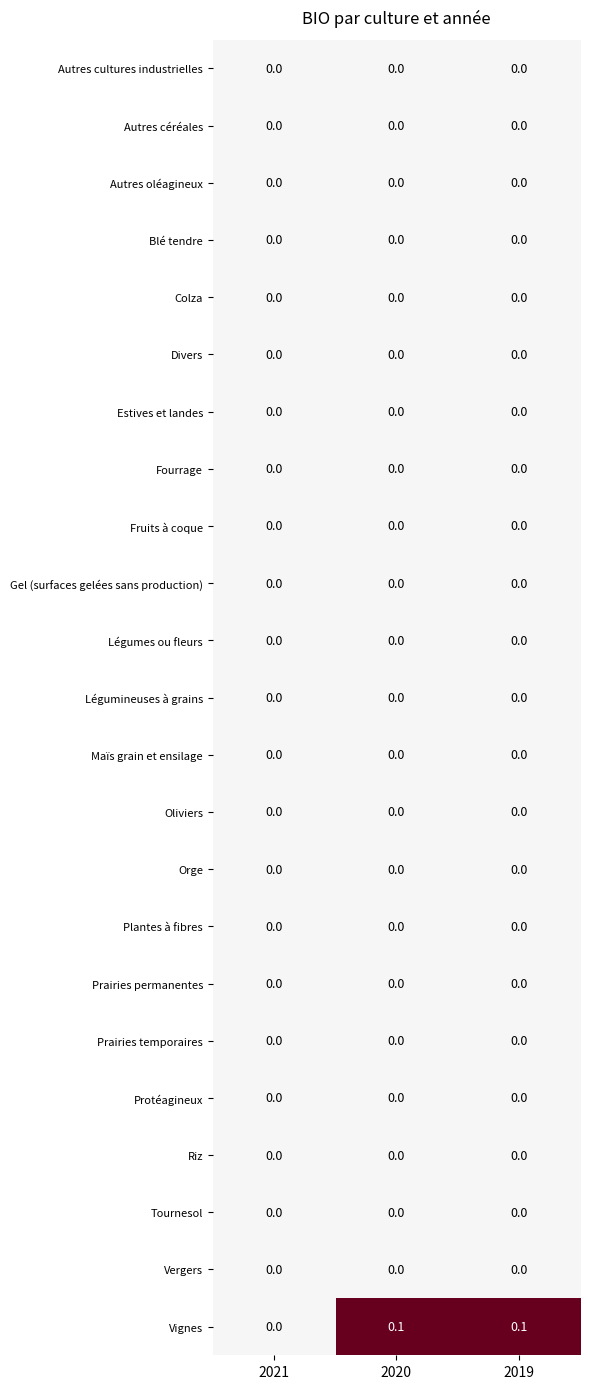

Between 2021 and 2020, which series saw the biggest shift?

Vignes